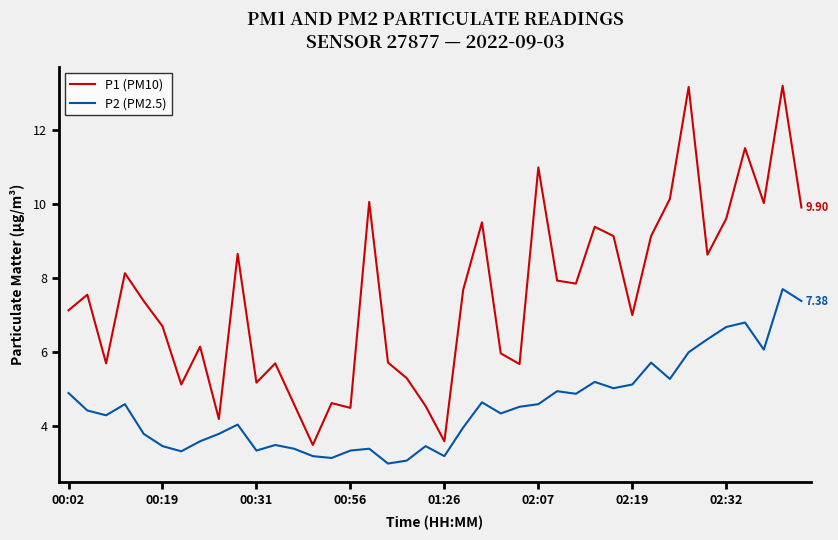

Which series has the largest total across all categories?

P1 (PM10)